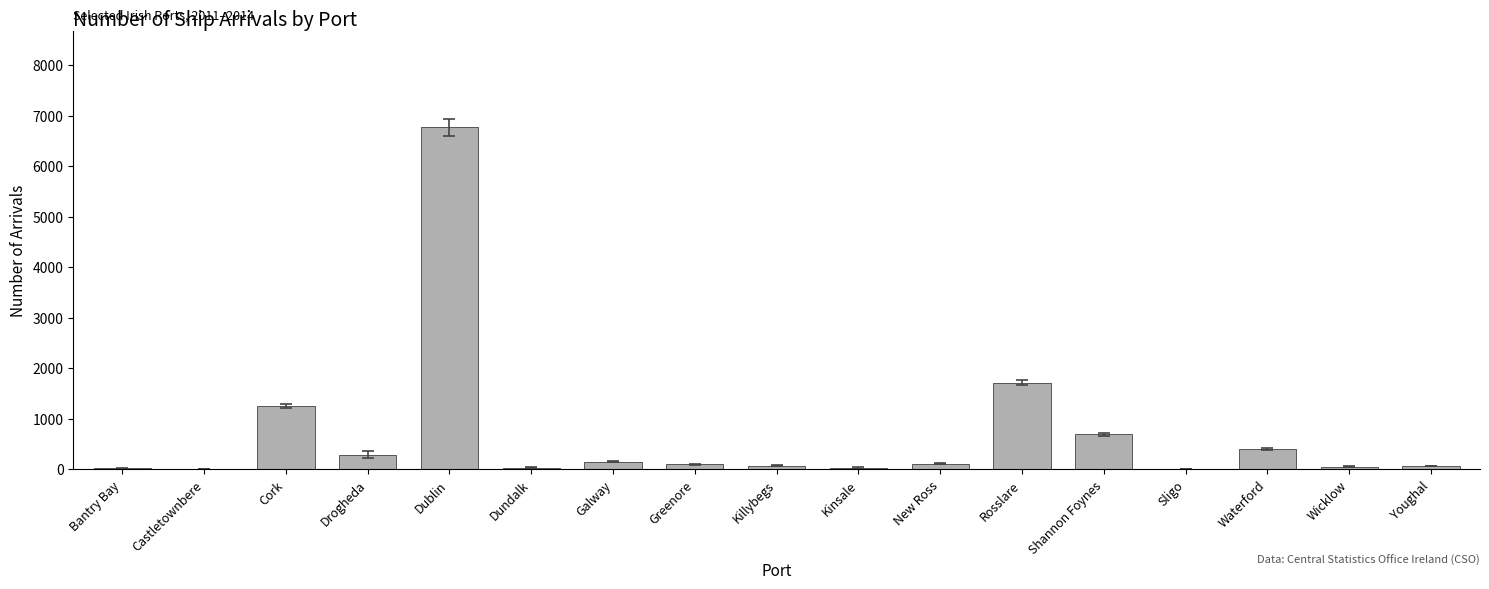

What is the greatest value displayed?

6770.5